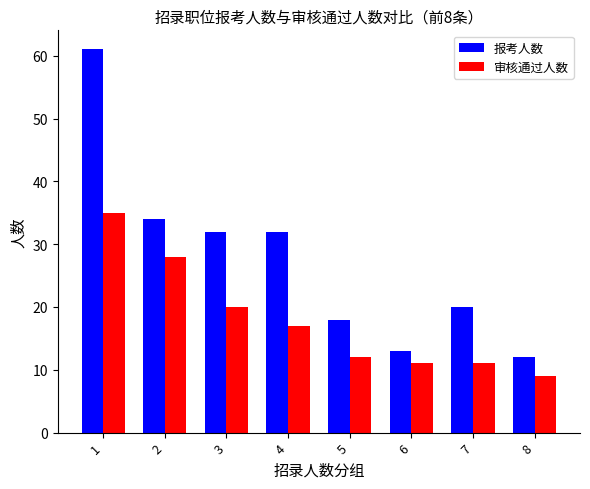

At which label is 报考人数 closest to 36?

2